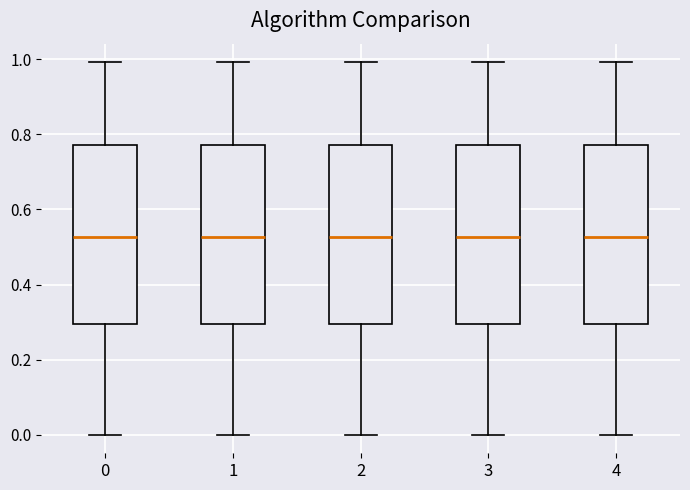

Reading left to right, transcribe this box plot: for each box, give where its median line is, the range the box spans, and where its two whiskers end, as read against the y-axis. The values are not printed on the chart, so give them approximately, as read against the axis.

0: median 0.52, box 0.30 to 0.78, whiskers 0.00 to 1.00
1: median 0.52, box 0.30 to 0.78, whiskers 0.00 to 1.00
2: median 0.52, box 0.30 to 0.78, whiskers 0.00 to 1.00
3: median 0.52, box 0.30 to 0.78, whiskers 0.00 to 1.00
4: median 0.52, box 0.30 to 0.78, whiskers 0.00 to 1.00